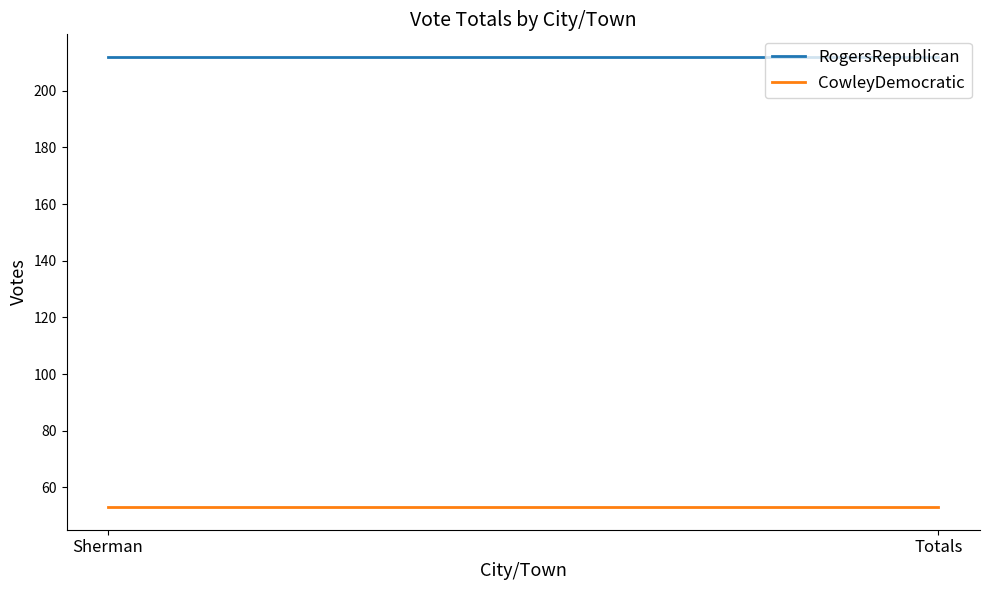

True or false: RogersRepublican has a value of 92 at Sherman.

False